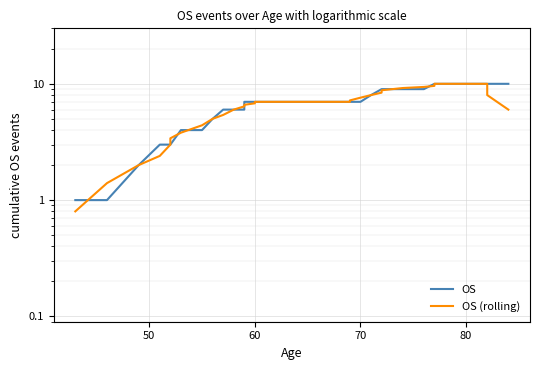

Count the number of data series in this chart.

2